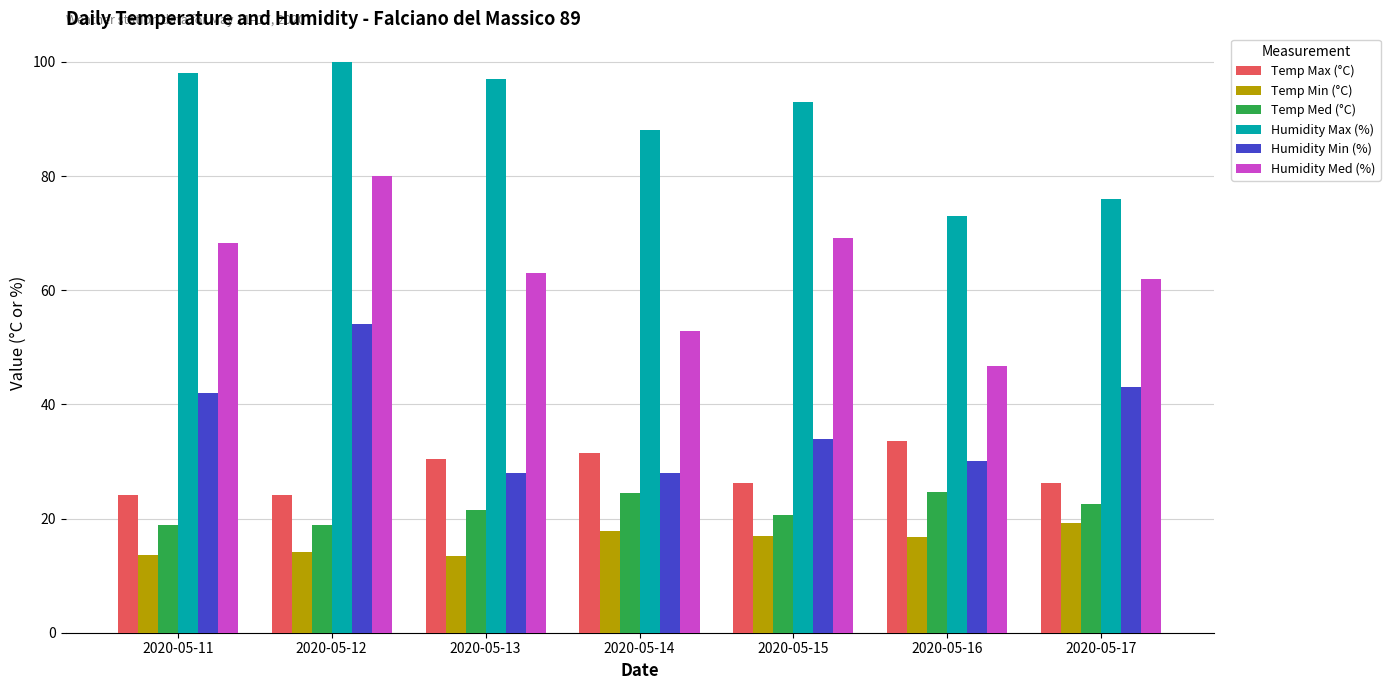

At which label is Humidity Min (%) closest to 41?

2020-05-11